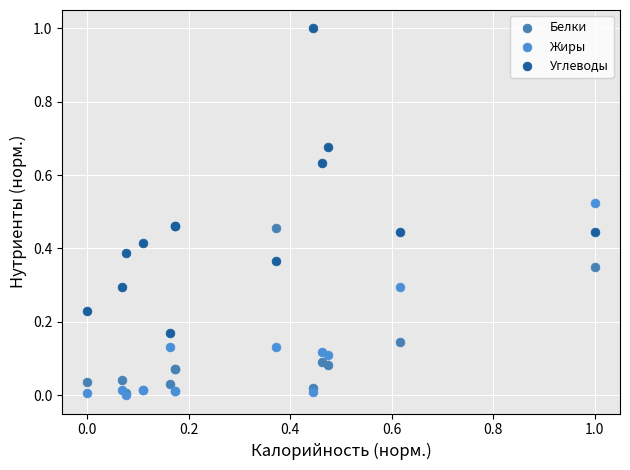

Which series has the largest Y range (max minus min)?

Углеводы